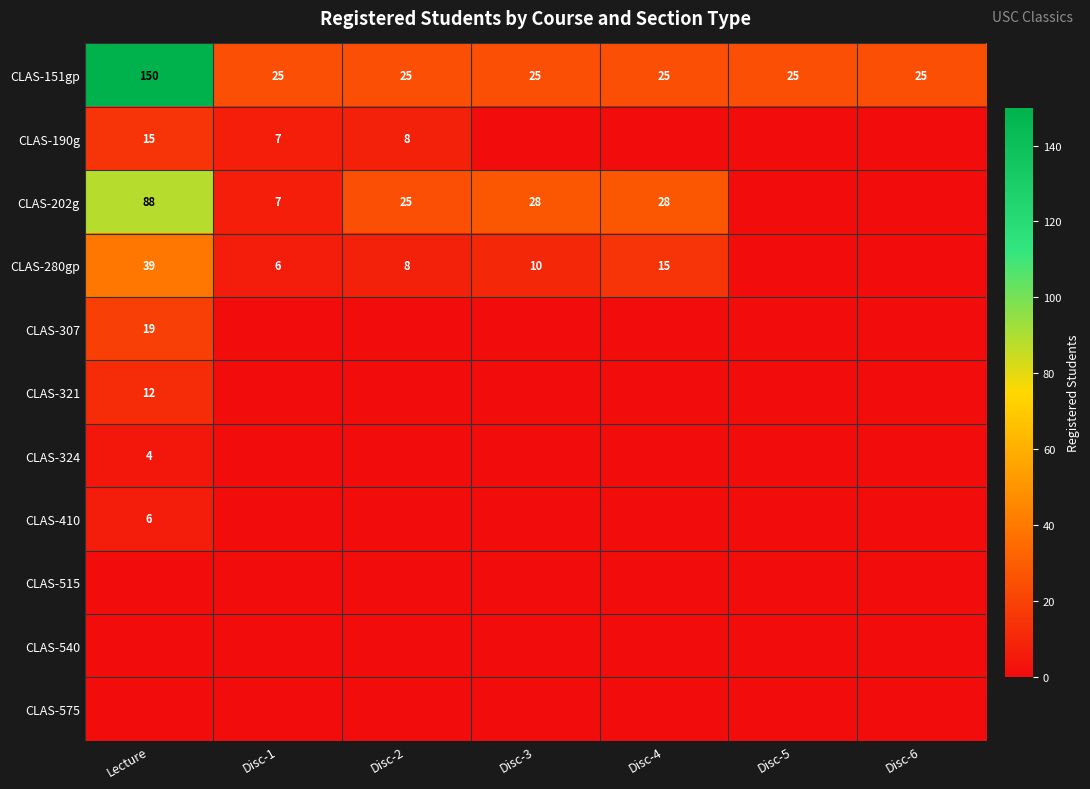

What is the total value across all series at Disc-4?

68